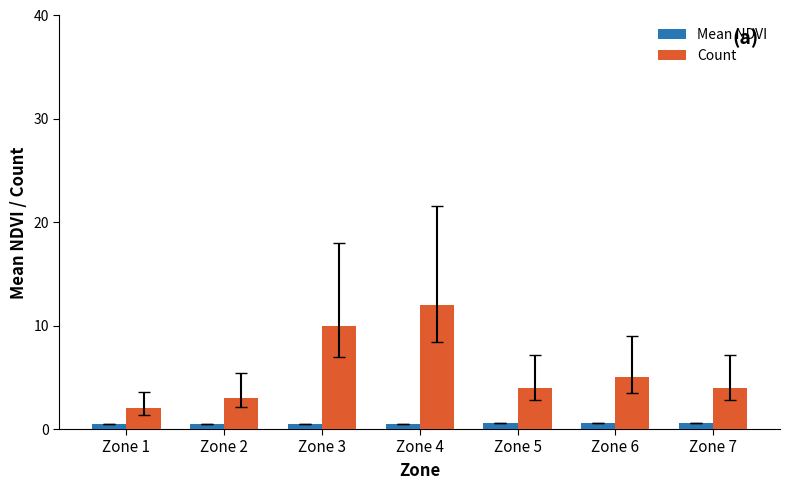

Does the chart contain any negative values?

No